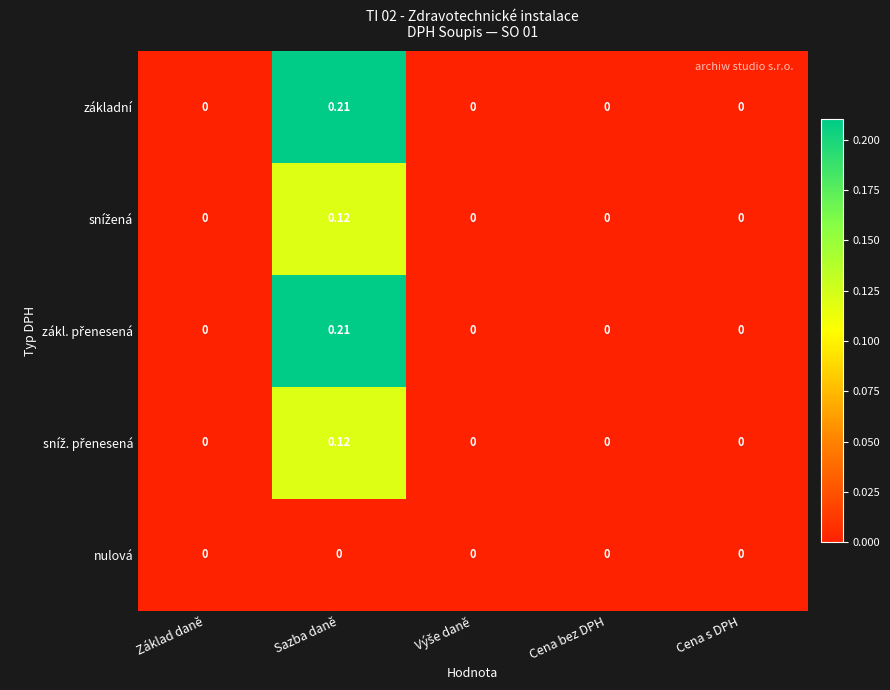

At which category is the sum across all series the highest?

Sazba daně